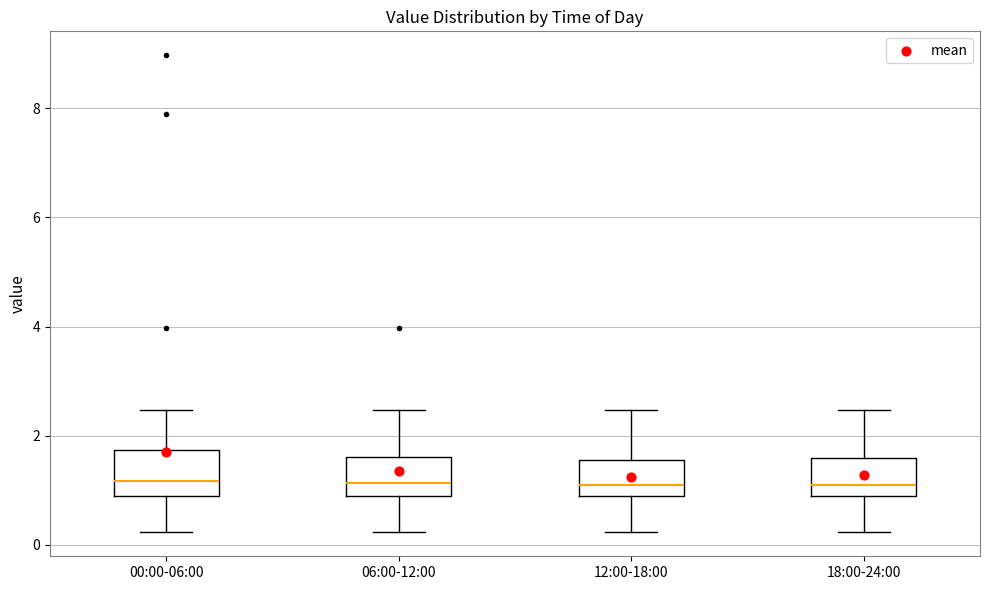

Reading left to right, read every box against the y-axis: the position of its median line, the range the box covers, and the ends of its whiskers. The values are not printed on the chart, so give them approximately, as read against the axis.

00:00-06:00: median 1.2, box 1.0 to 1.8, whiskers 0.2 to 2.4
06:00-12:00: median 1.2, box 1.0 to 1.6, whiskers 0.2 to 2.4
12:00-18:00: median 1.2, box 1.0 to 1.6, whiskers 0.2 to 2.4
18:00-24:00: median 1.2, box 1.0 to 1.6, whiskers 0.2 to 2.4